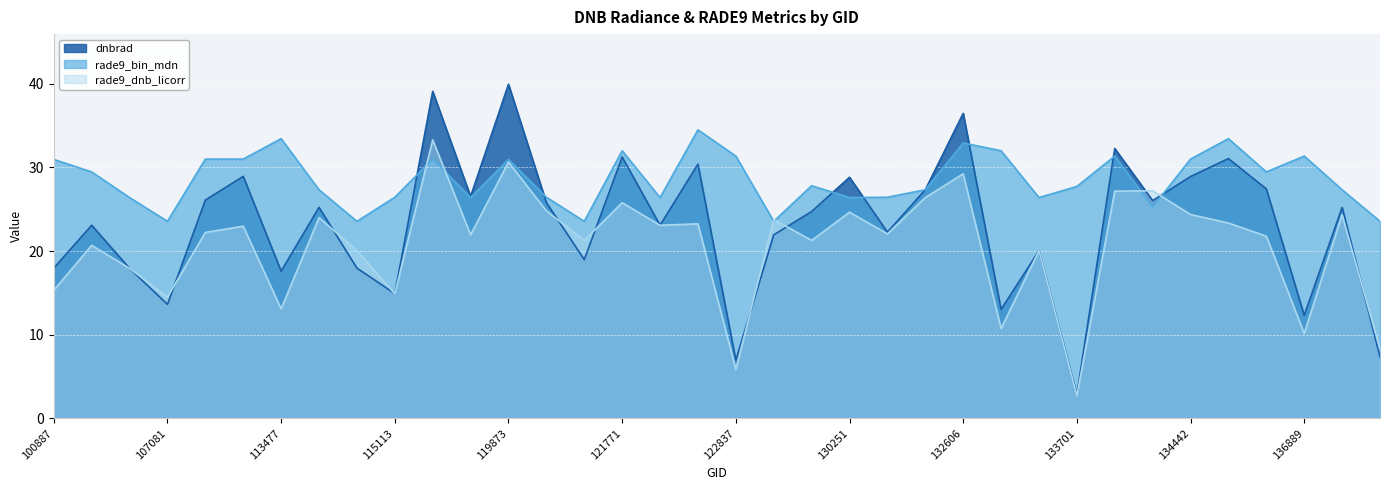

What is the maximum value for dnbrad?

39.9